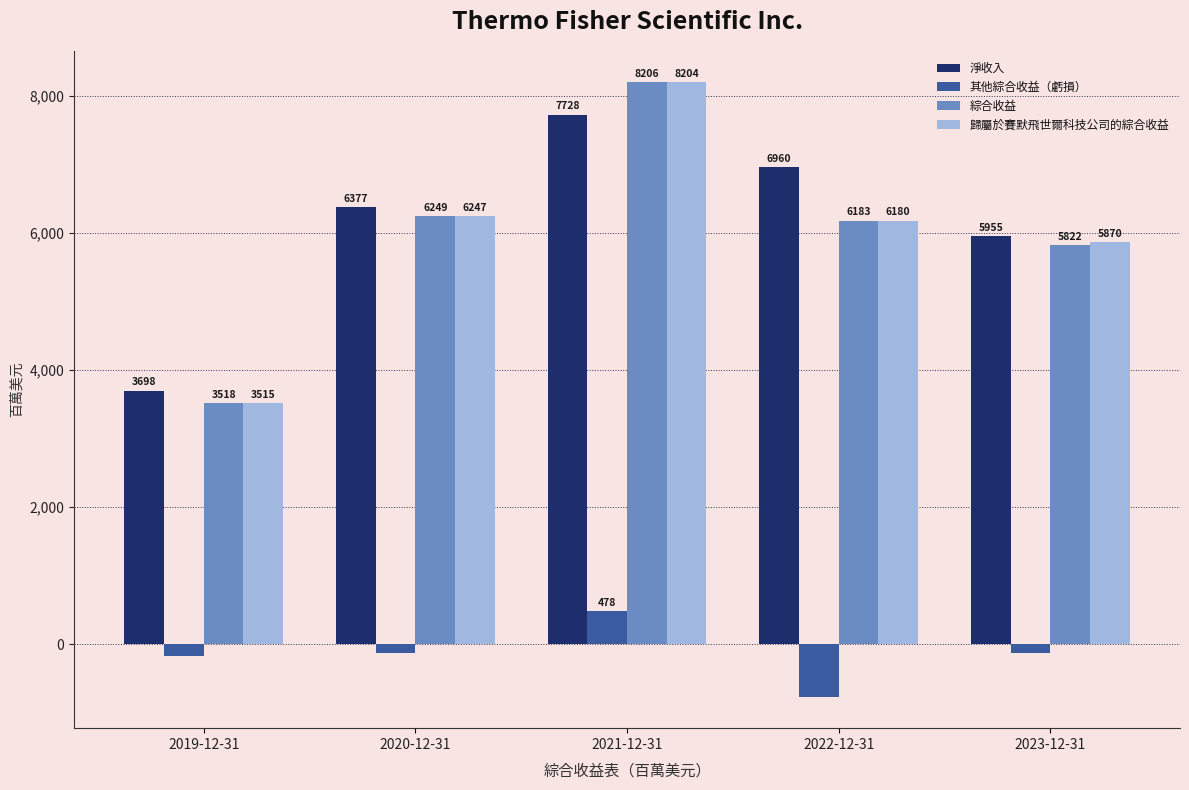

What position from the left is 2022-12-31?

4